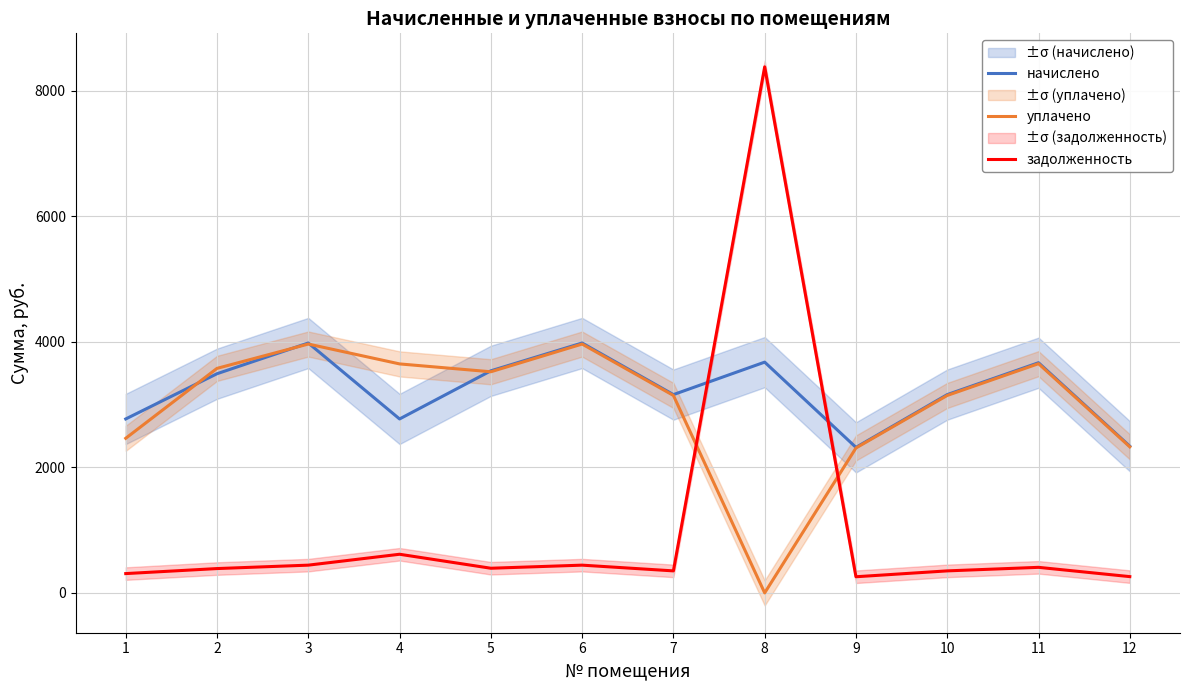

At which category is the sum across all series the highest?

8